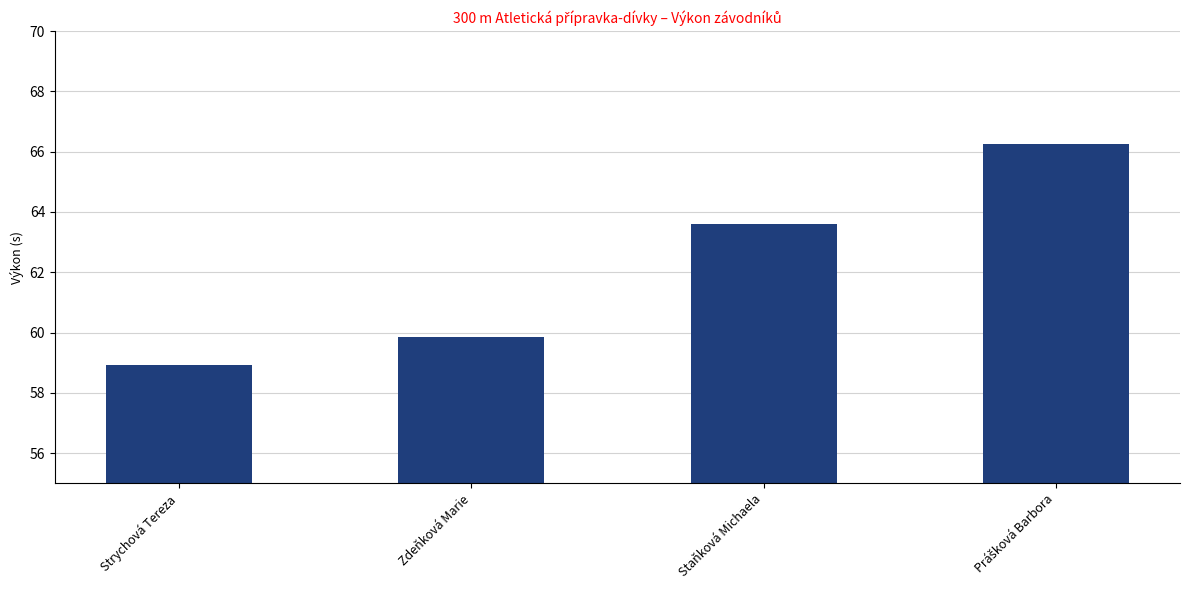

Is it true that the value at Strychová Tereza is 58.9?

True